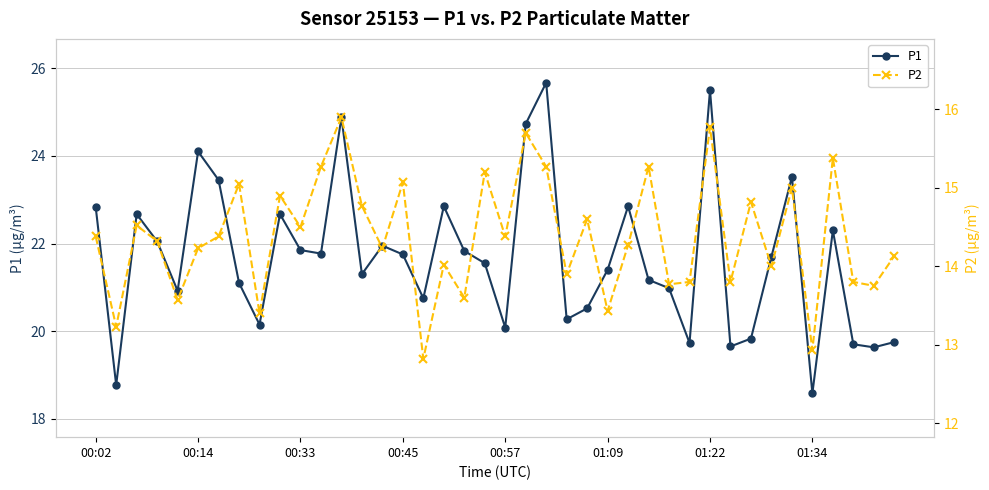

What is the maximum value for P1?

25.7